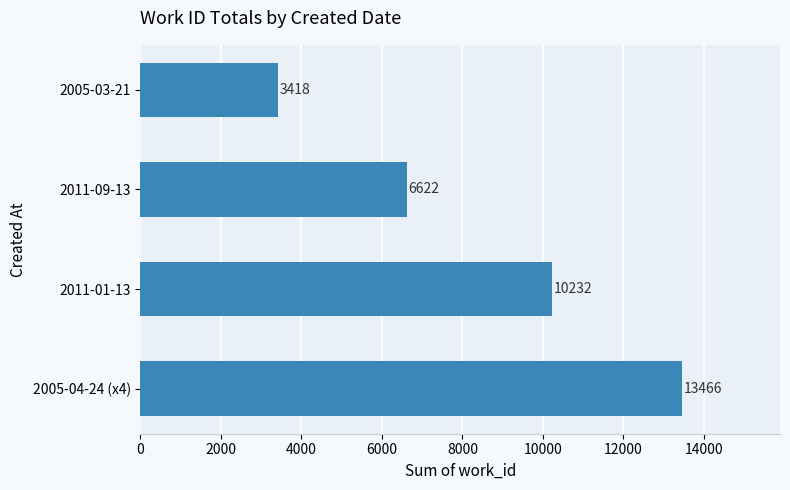

What is the smallest value displayed?

3418